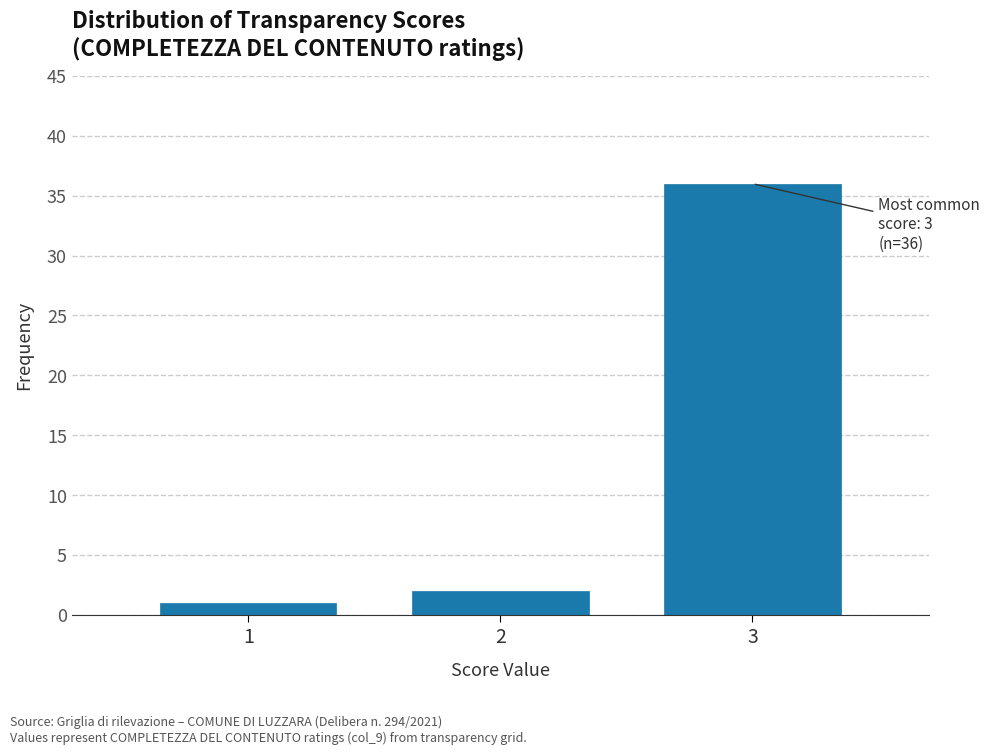

Which range on the x-axis has the tallest bar?

2.5 to 3.5